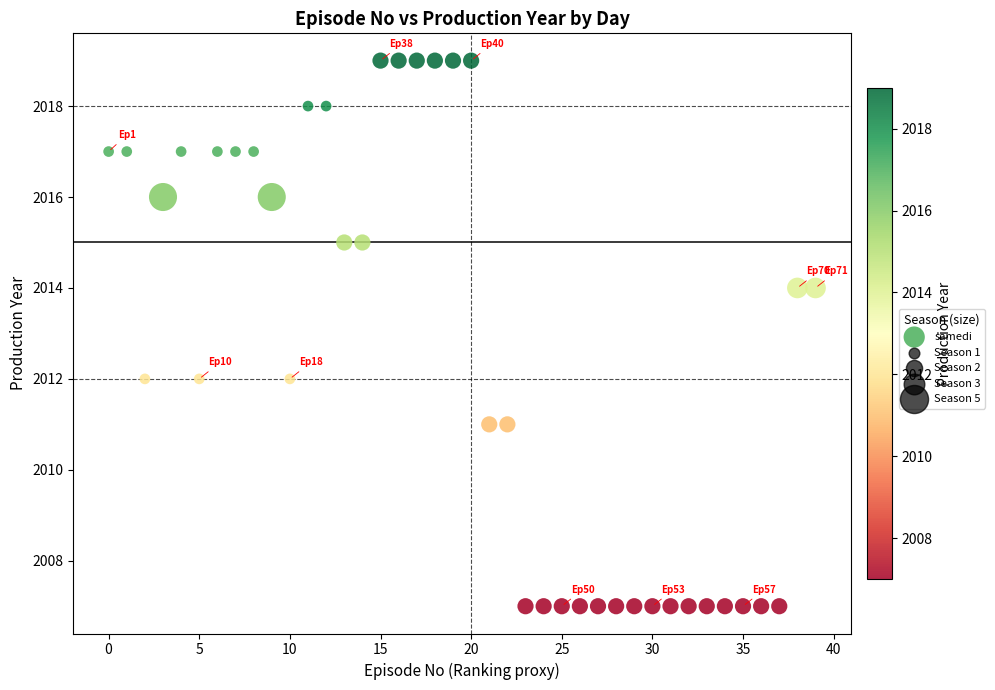

What is the range of Y values (max minus min)?

12